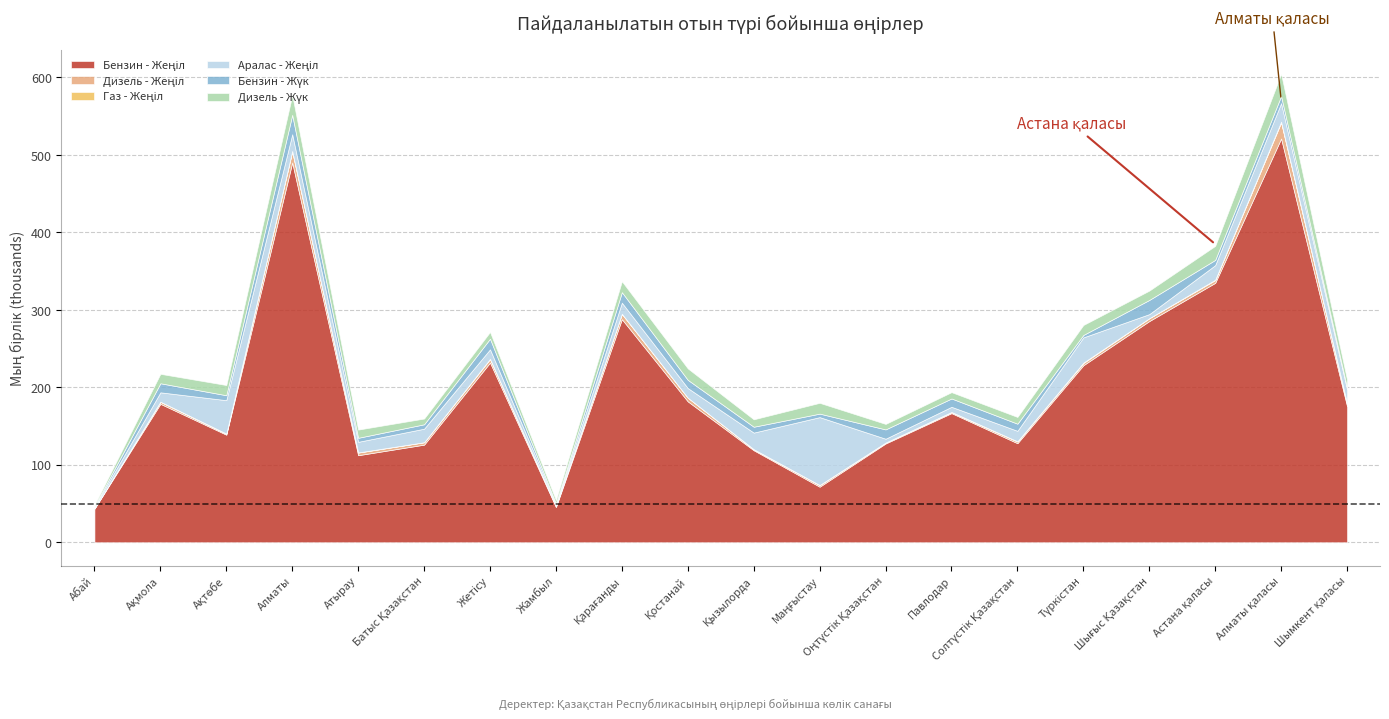

Where does the Дизель - Жүк series first go above 12066?

Ақмола